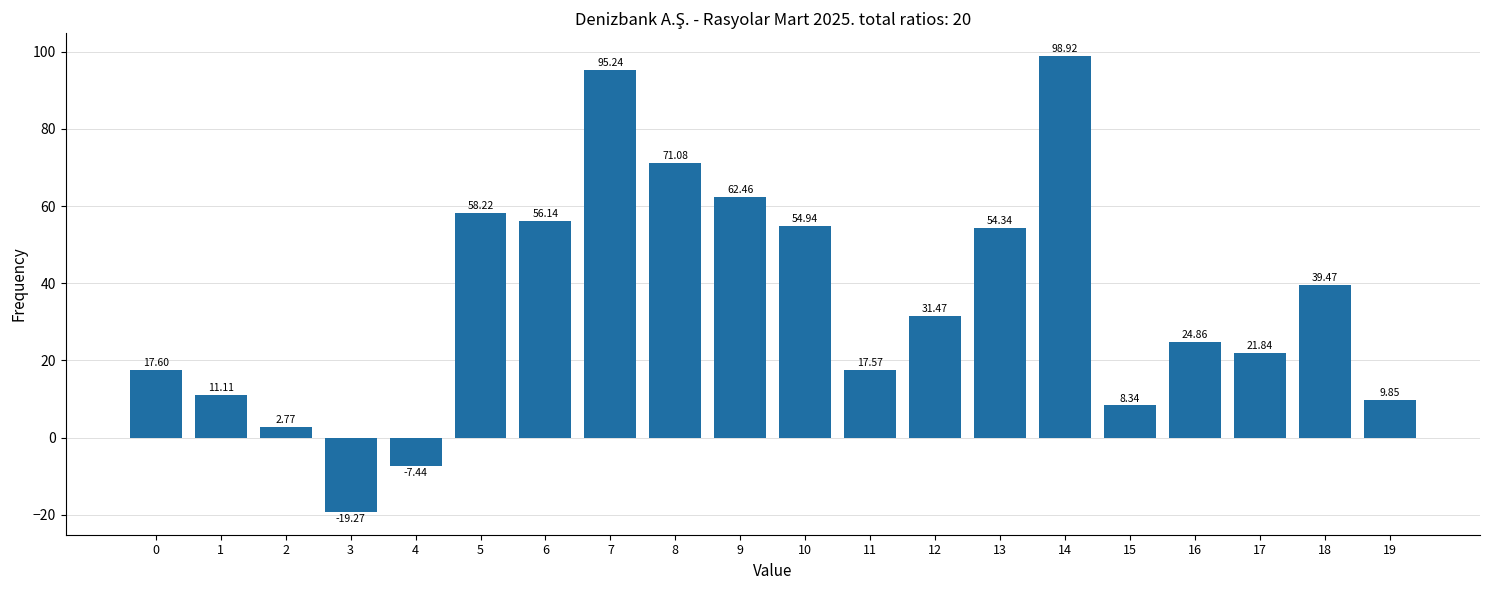

Approximately how many times larger is the value at 7 compared to 14?

1.0